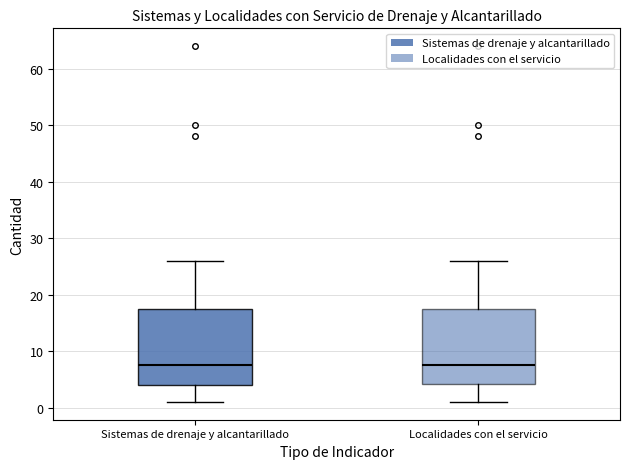

Where does the upper whisker of the box for Localidades con el servicio end on the y-axis? The values are not printed on the chart, so give them approximately, as read against the axis.

26